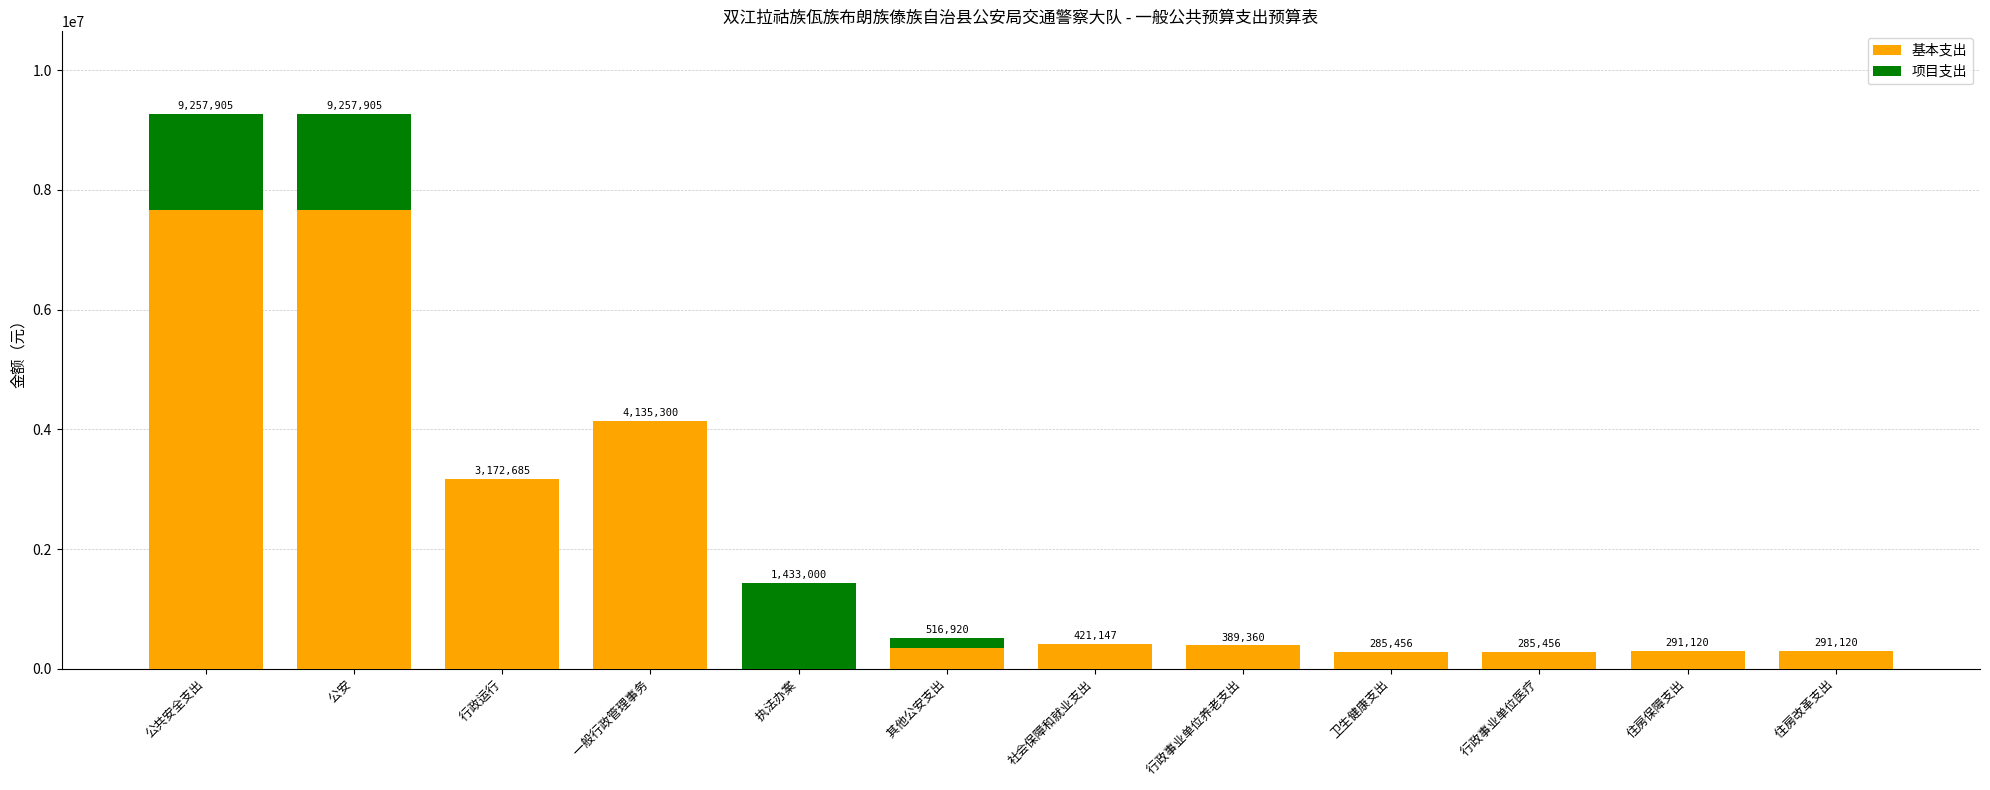

What is the highest value of the 基本支出 series?

7657905.2